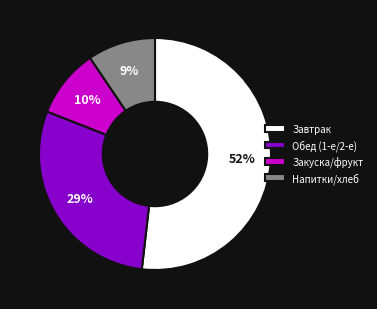

Which category has the biggest portion of the pie?

Завтрак